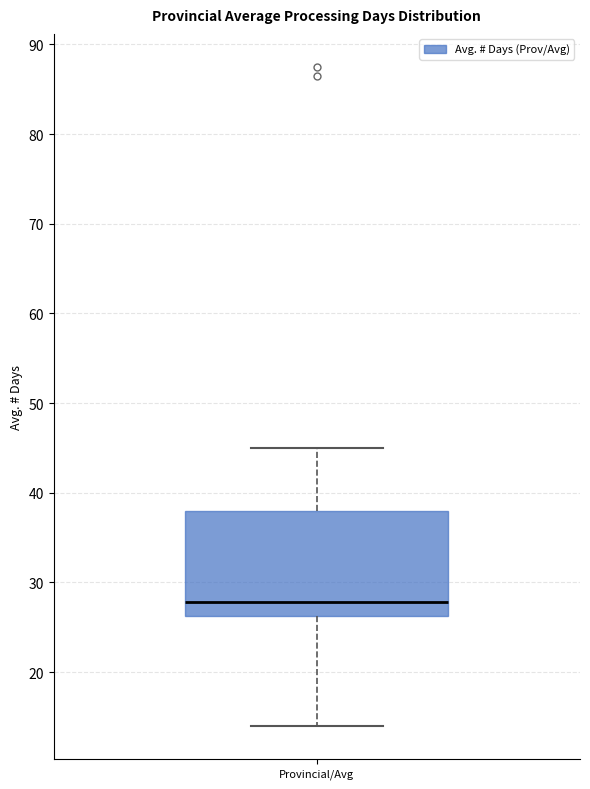

Transcribe this box plot: give where the median line is, the range the box spans, and where the two whiskers end, as read against the y-axis. The values are not printed on the chart, so give them approximately, as read against the axis.

median 28, box 26 to 38, whiskers 14 to 45